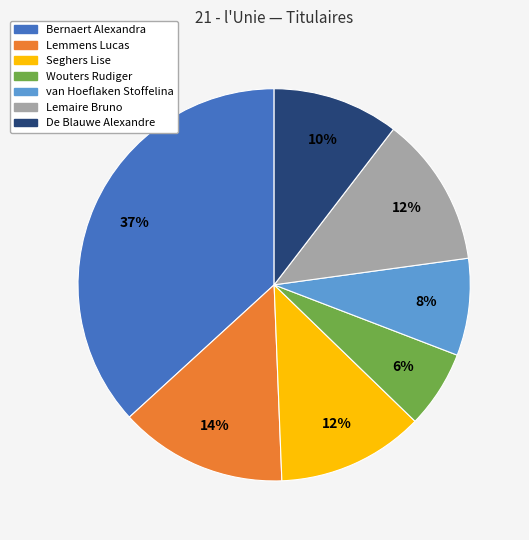

To the nearest percent, what percentage of the pie is Bernaert Alexandra?

37%